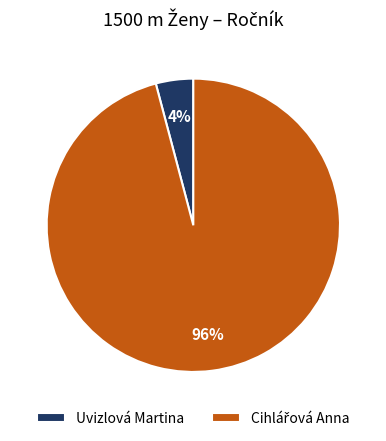

To the nearest percent, what percentage of the pie is Uvizlová Martina?

4%